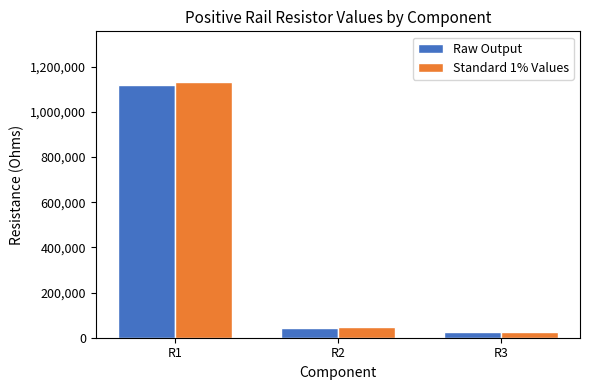

True or false: Standard 1% Values has a value of 45300 at R2.

True